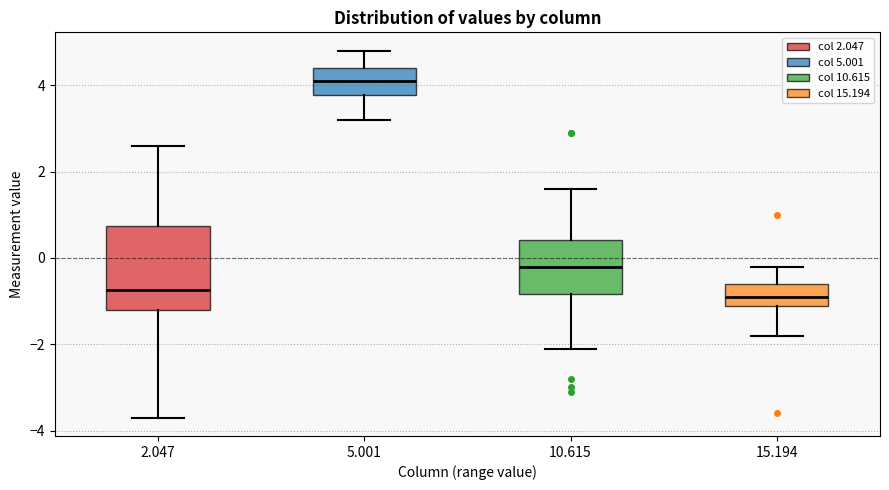

Which box has the highest median line?

5.001